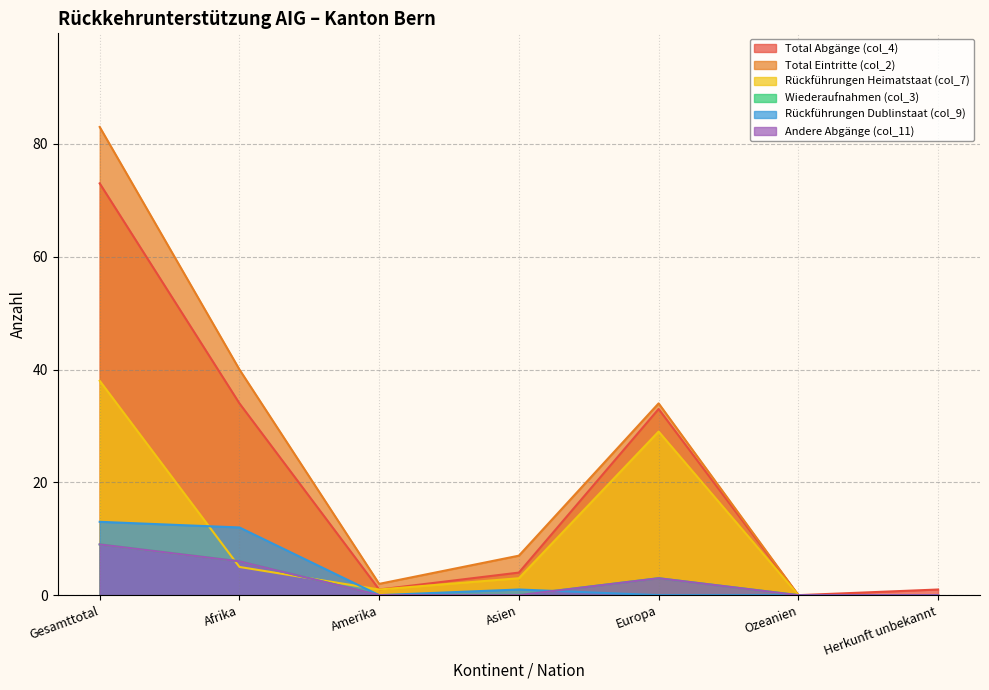

Does the chart have visible grid lines?

Yes